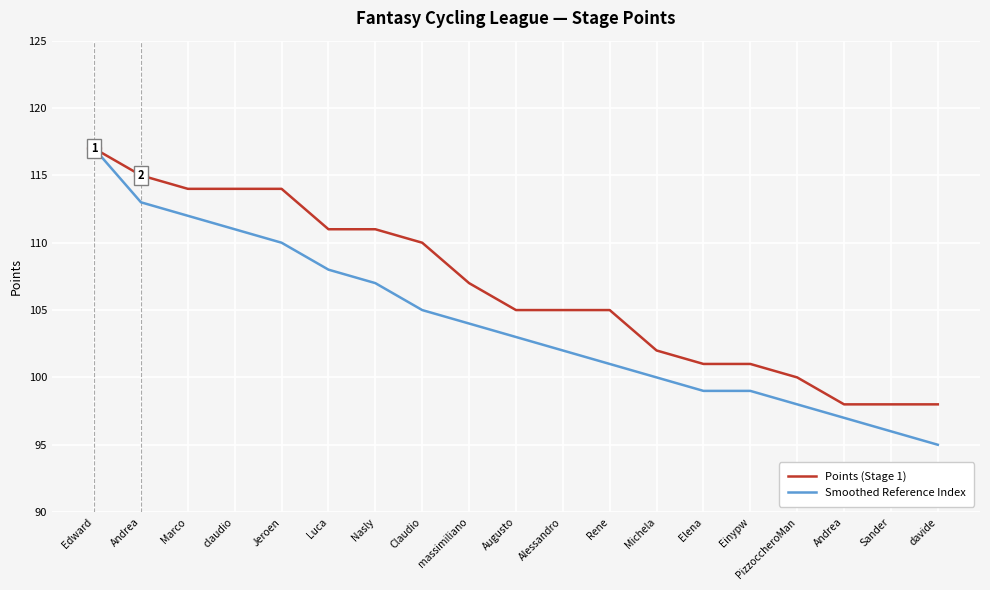

What is the value of the Smoothed Reference Index point at the 10th from the left?

103